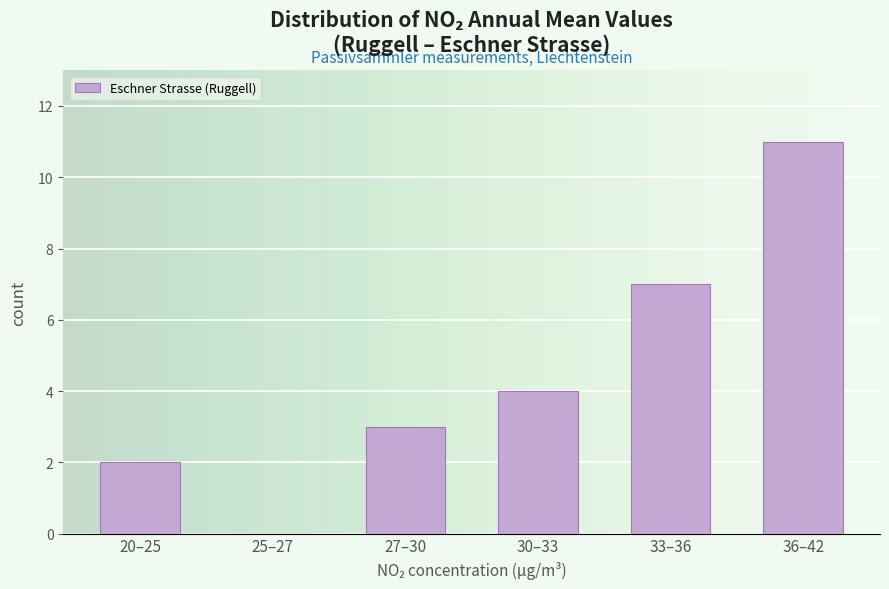

Reading left to right, extract all data points from this chart.

20–25=2	25–27=0	27–30=3	30–33=4	33–36=7	36–42=11